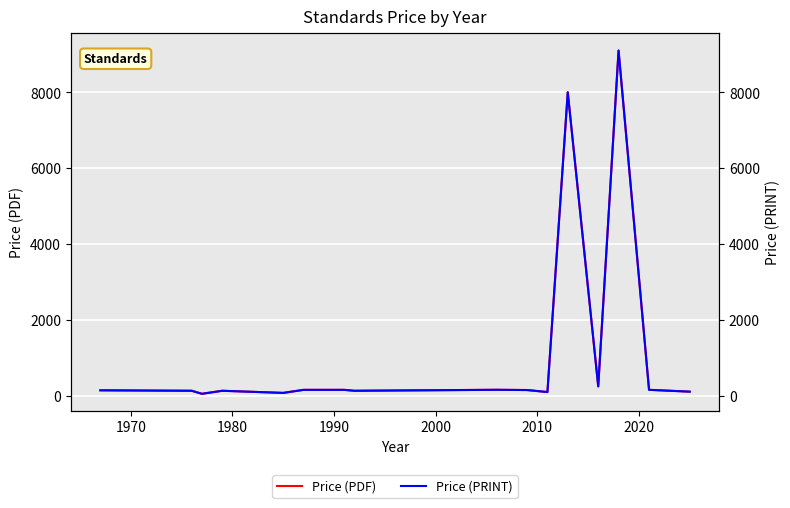

Rank the series by their maximum value, from lowest to highest.

Price (PDF), Price (PRINT)